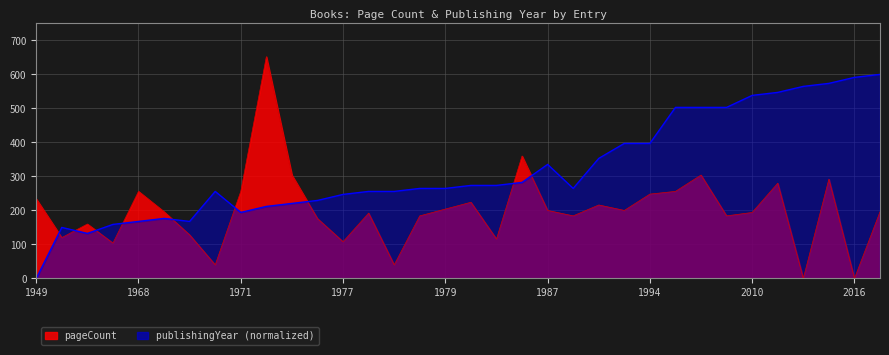

How many lines are shown in the chart?

2